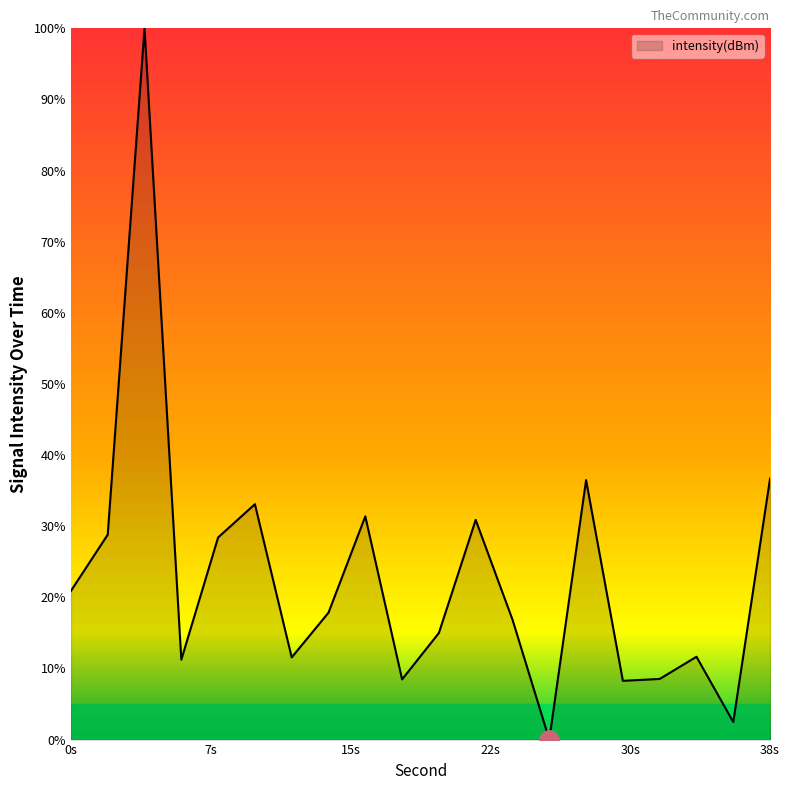

How many interior local peaks (higher than both neighbors) does the data have?

6